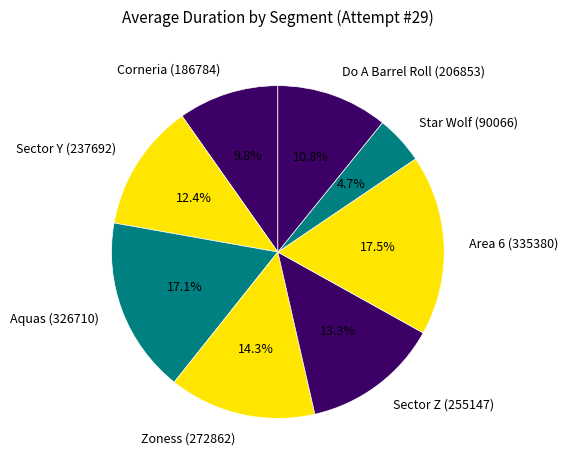

What percentage do Area 6 and Zoness together represent?

31.8%